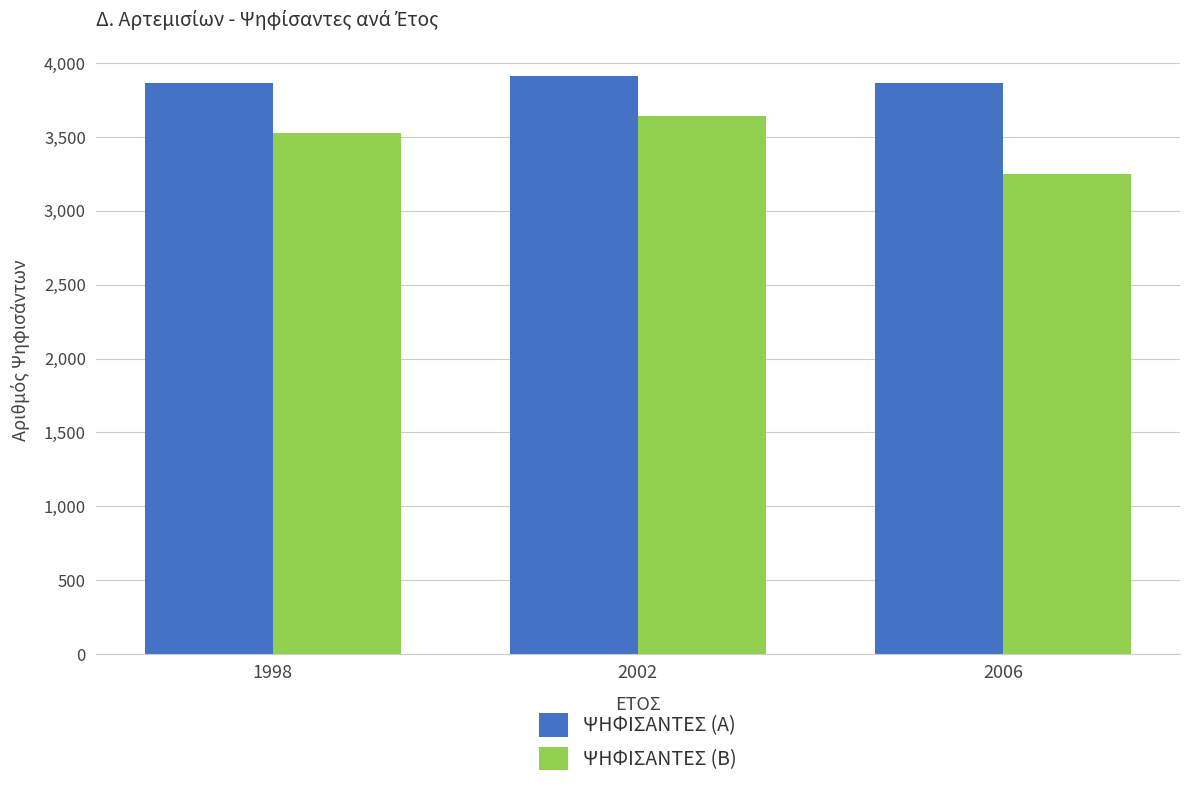

What is the value of the ΨΗΦΙΣΑΝΤΕΣ (Β) bar at the 3rd from the left?

3248